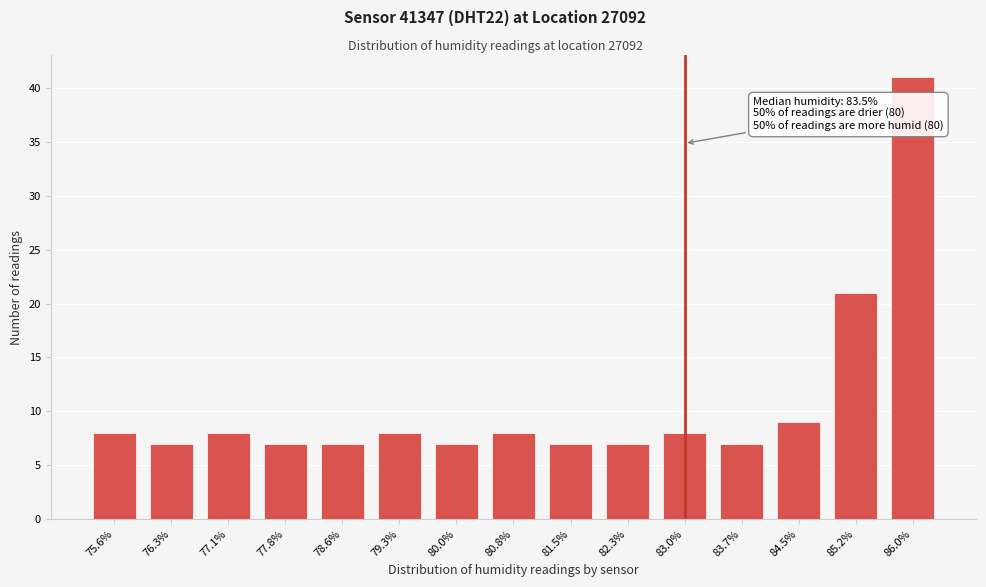

Reading right to left, list all the values displayed in this chart.

41	21	9	7	8	7	7	8	7	8	7	7	8	7	8